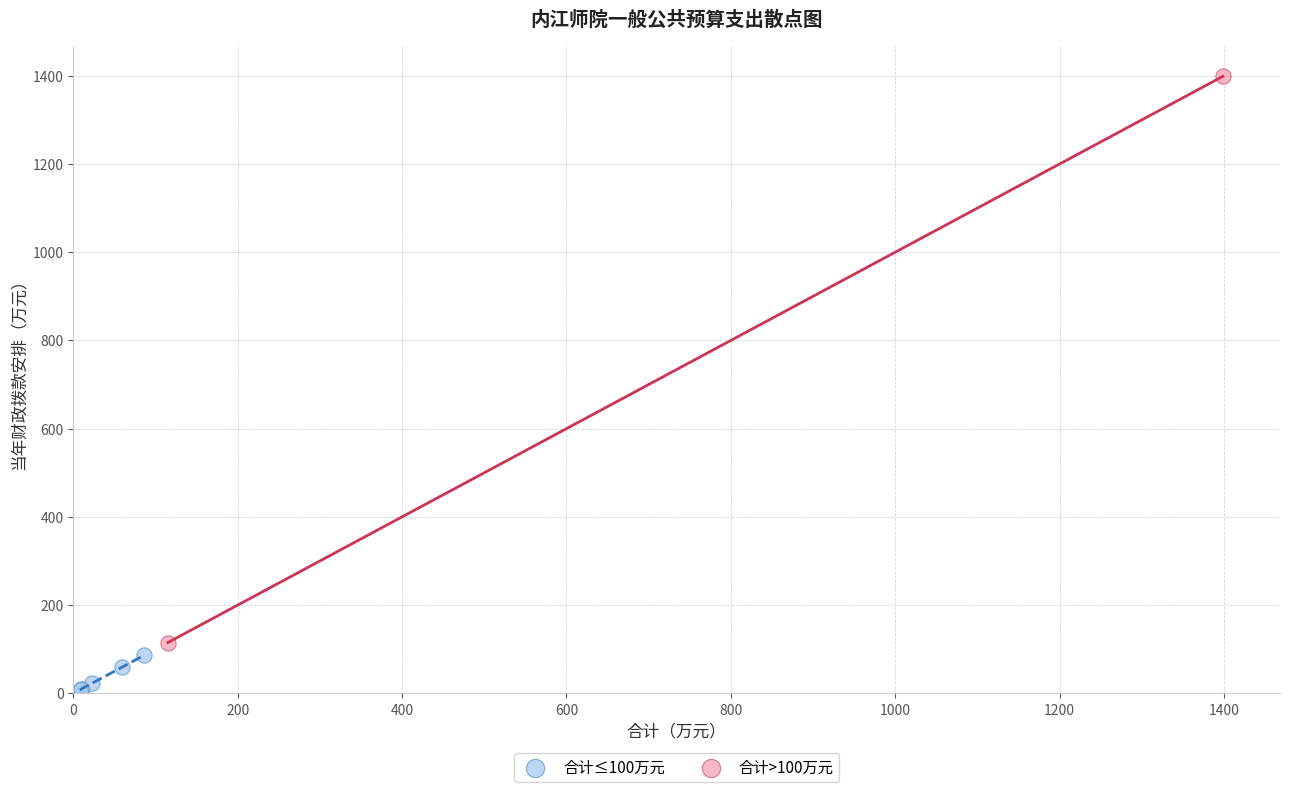

Which series contains the lowest Y value?

合计≤100万元